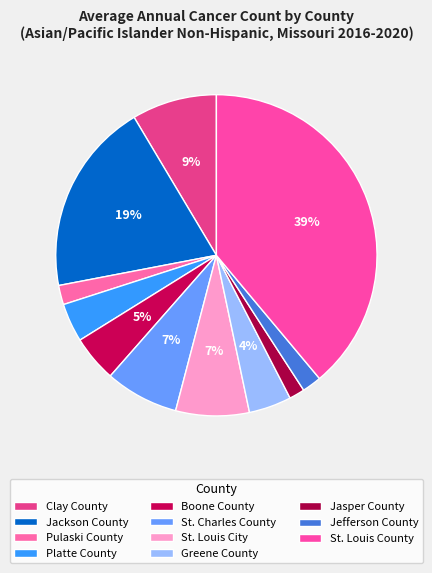

How many segments does this pie chart have?

11